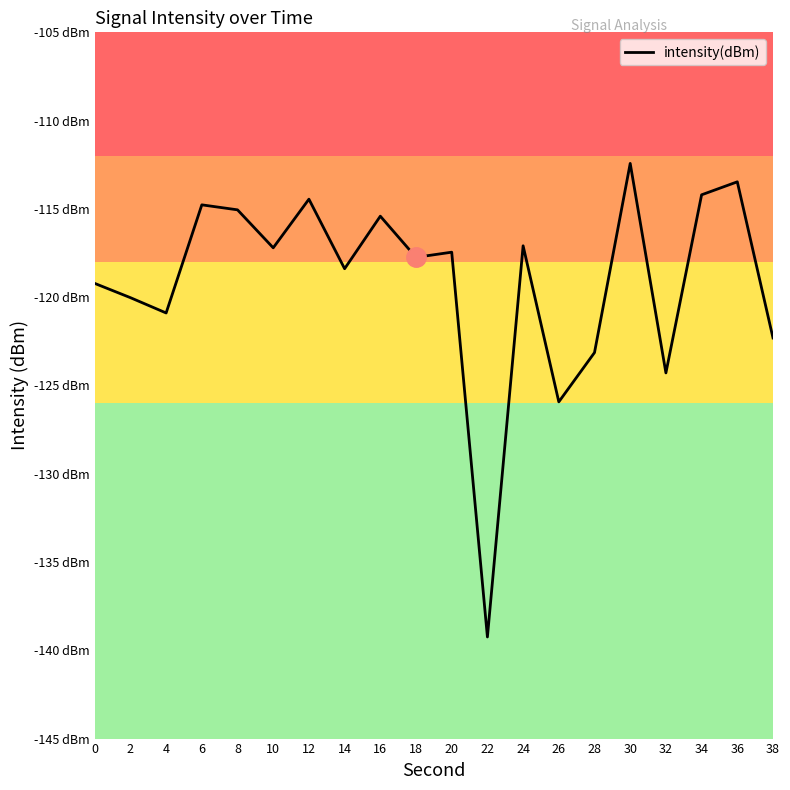

List the labels in order of value, largest first.

30, 36, 34, 12, 6, 8, 16, 24, 10, 20, 18, 14, 0, 2, 4, 38, 28, 32, 26, 22